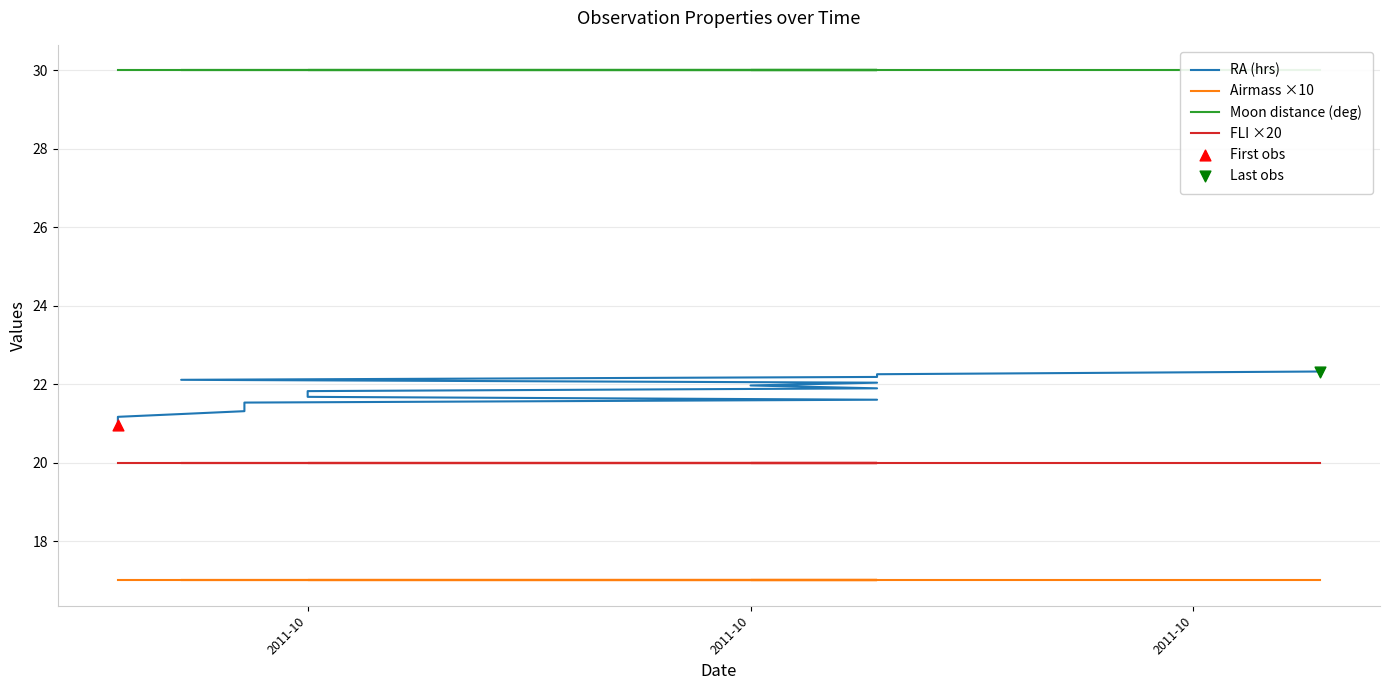

At how many categories does at least one series exceed 22?

20